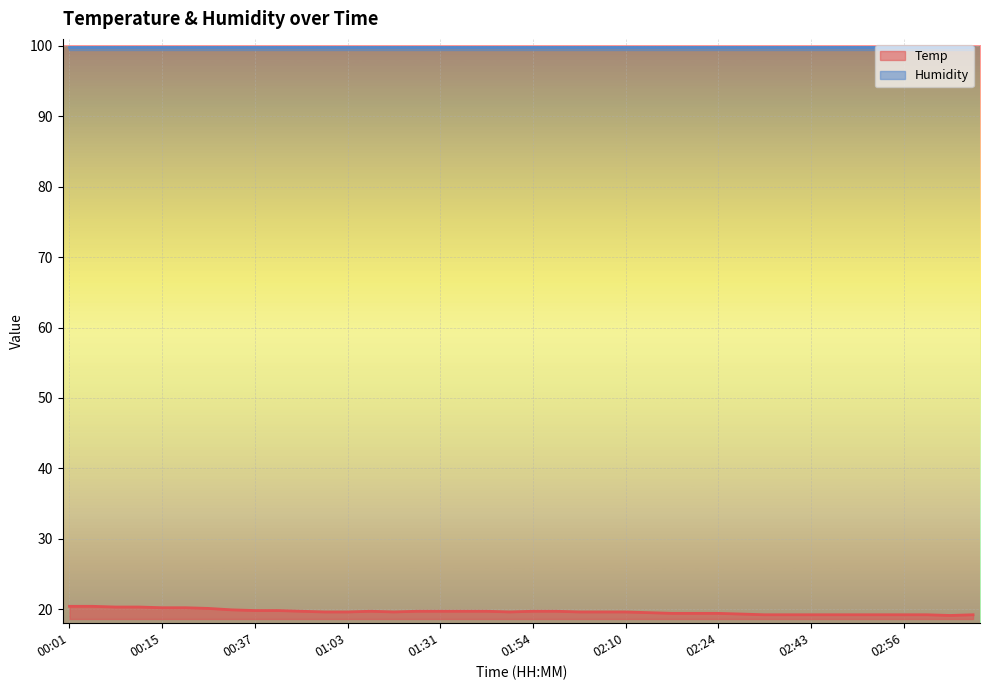

Is it true that the value at 03:01 is 31.4?

False